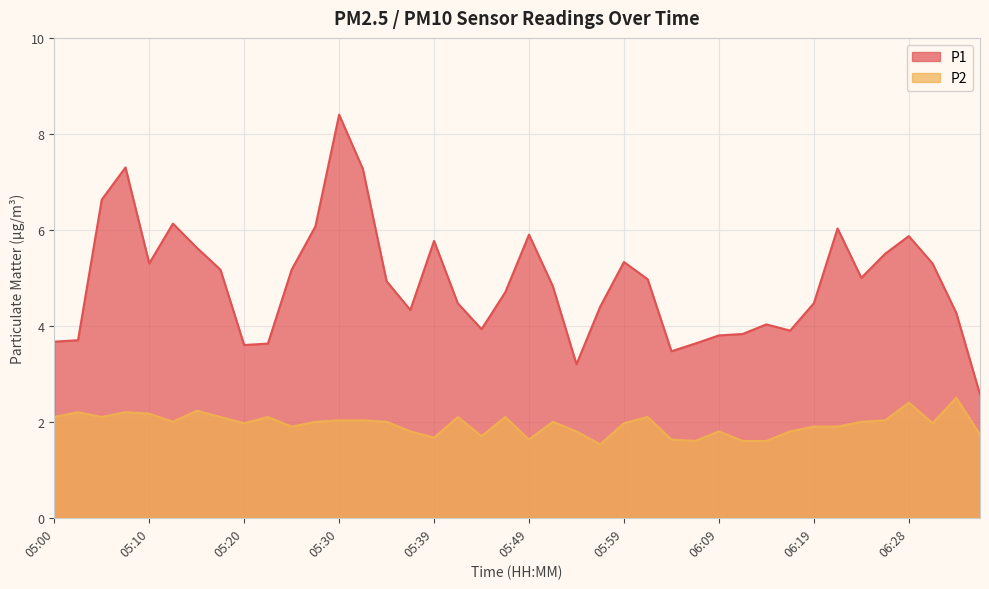

At which category does P1 reach its first local valley?

05:10